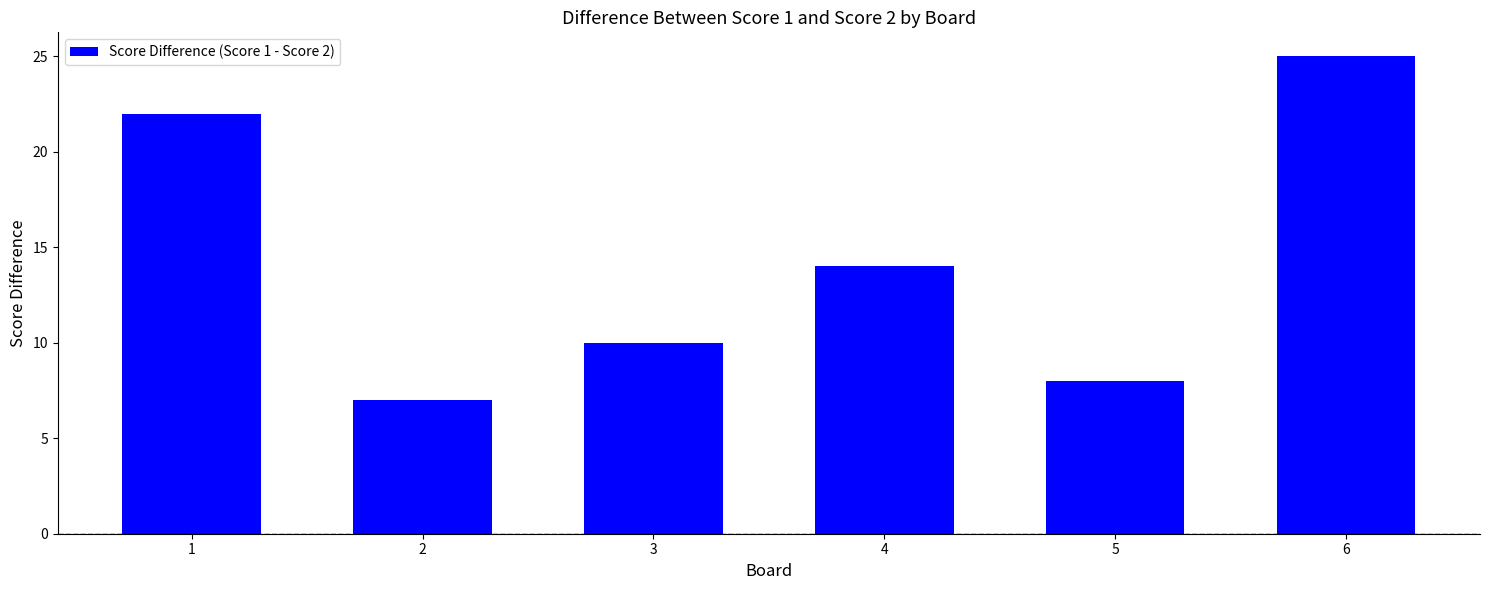

Where does the data first go above 14?

1